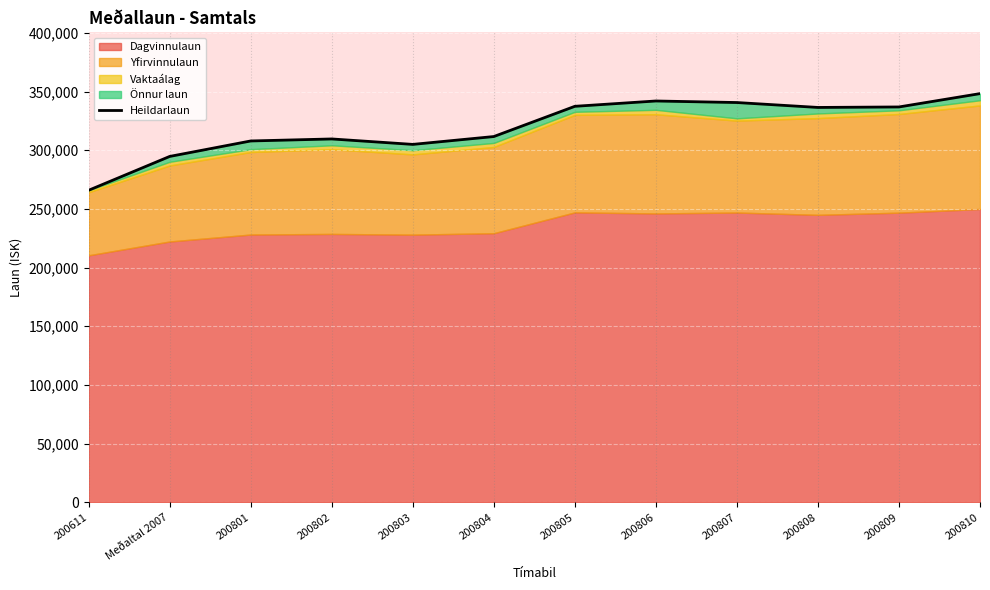

Reading left to right, transcribe all the data shown in this chart.

265864	294702	307886	309603	304964	311657	337427	341962	340643	336460	336874	348246